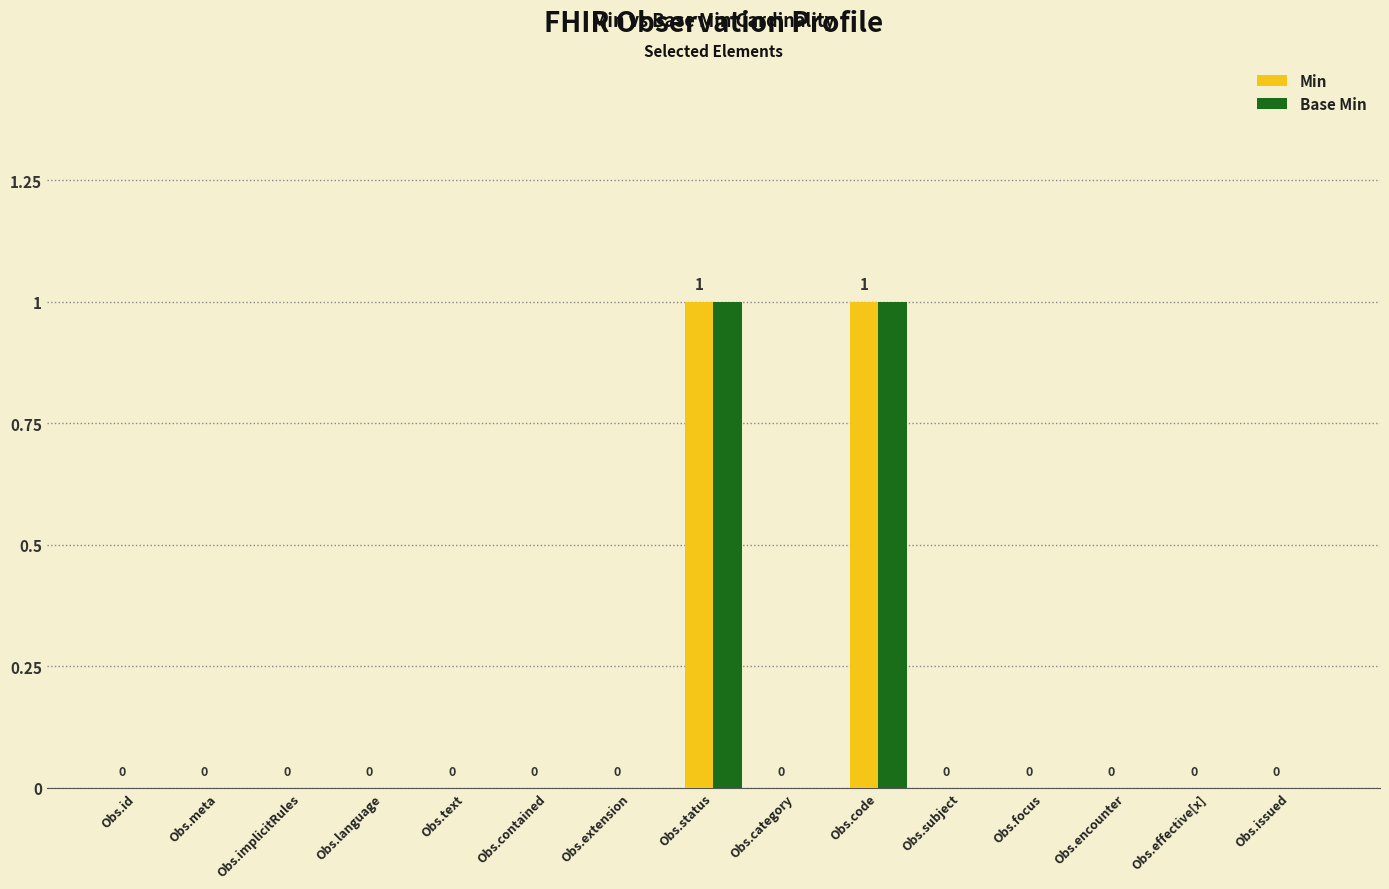

The value of Base Min at Obs.extension is 0. True or false?

True